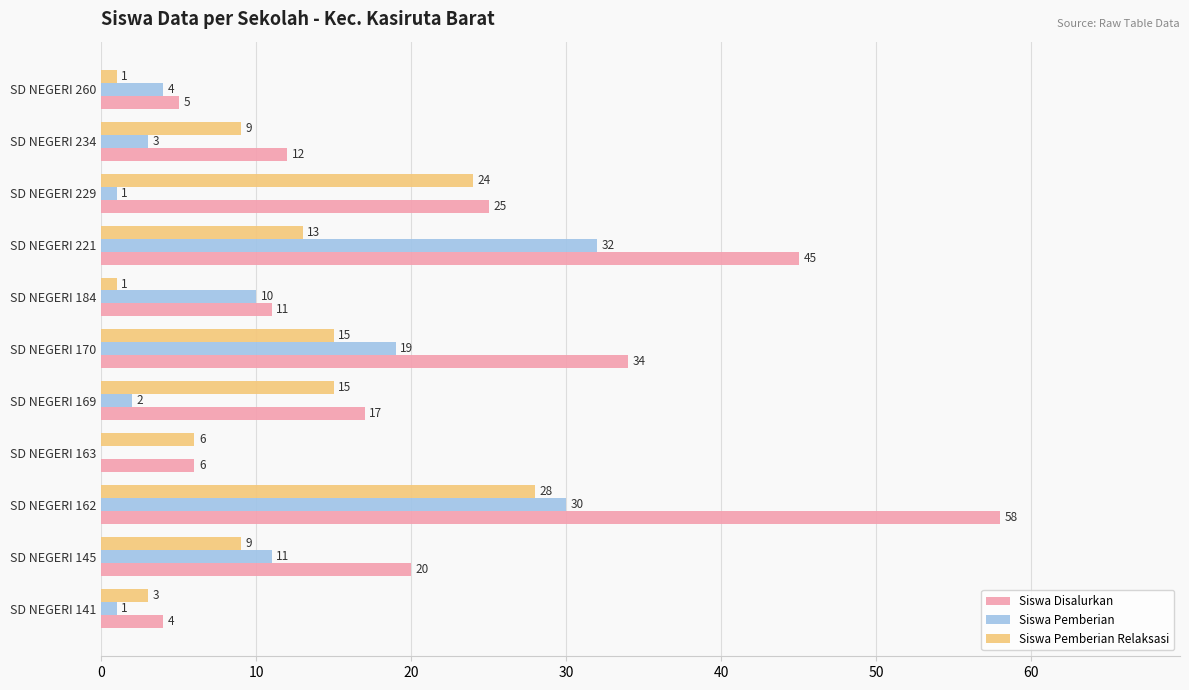

What is the sum of all Siswa Disalurkan values?

237